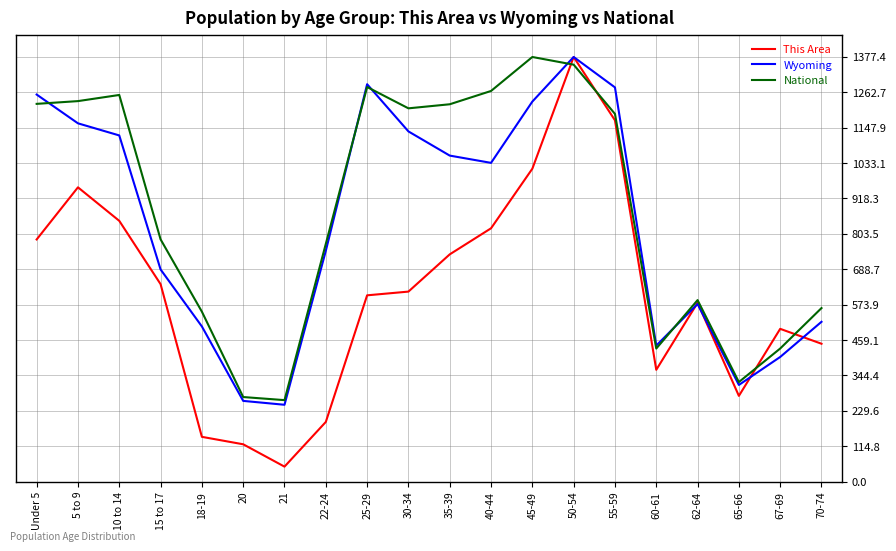

The value of Wyoming at 35-39 is 1560.0. True or false?

False